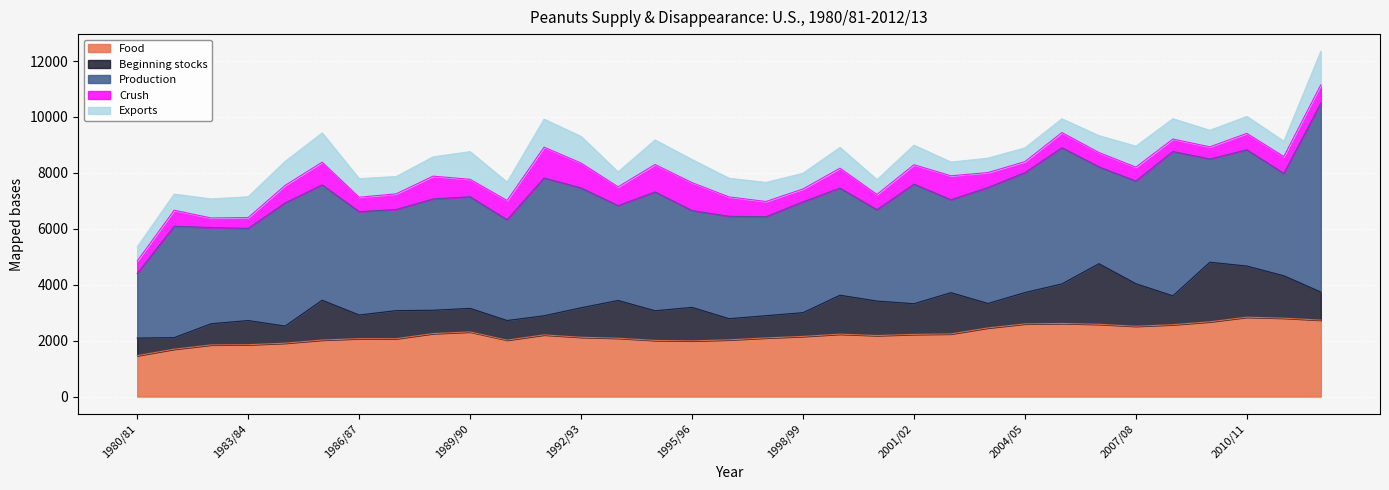

What is the sum of the Beginning stocks values at 2007/08 and 1988/89?

2353.4